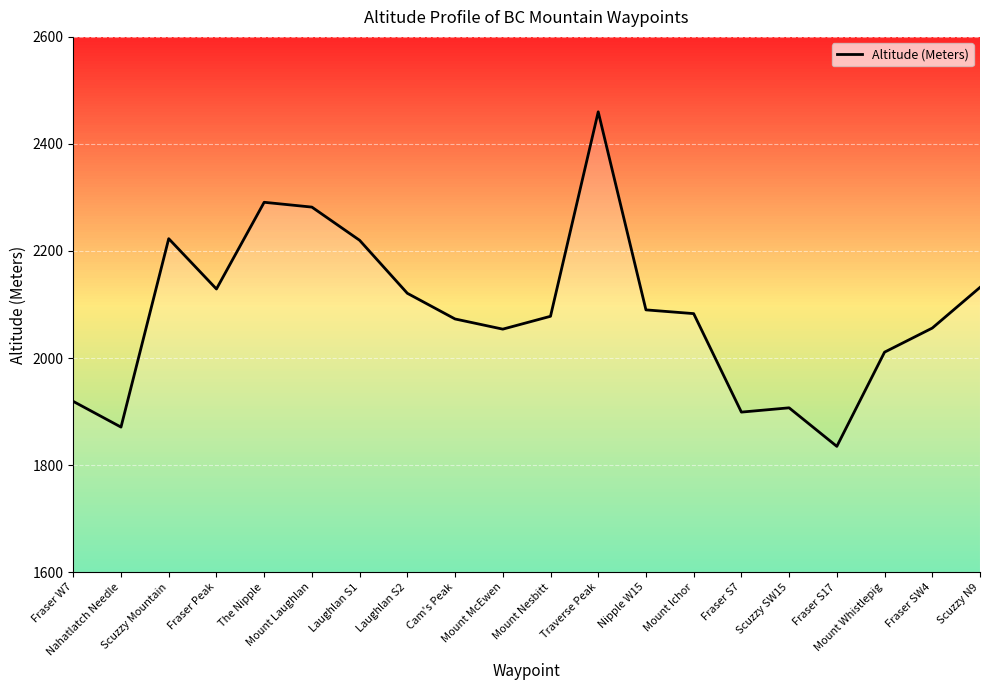

What is the sum of the values at Mount Laughlan and Laughlan S1?

4502